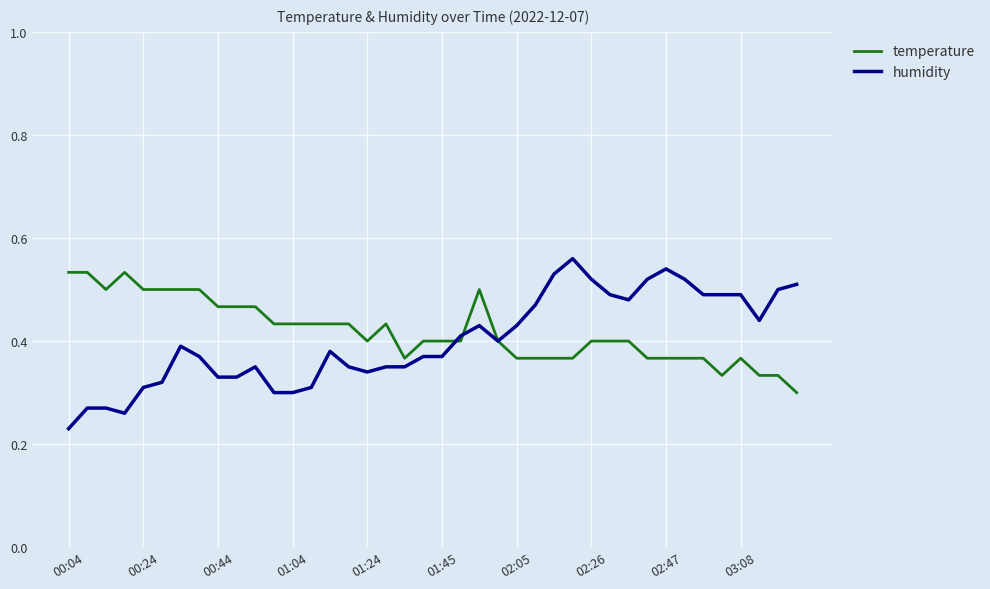

Rank the series at 00:04 from lowest to highest value.

humidity, temperature